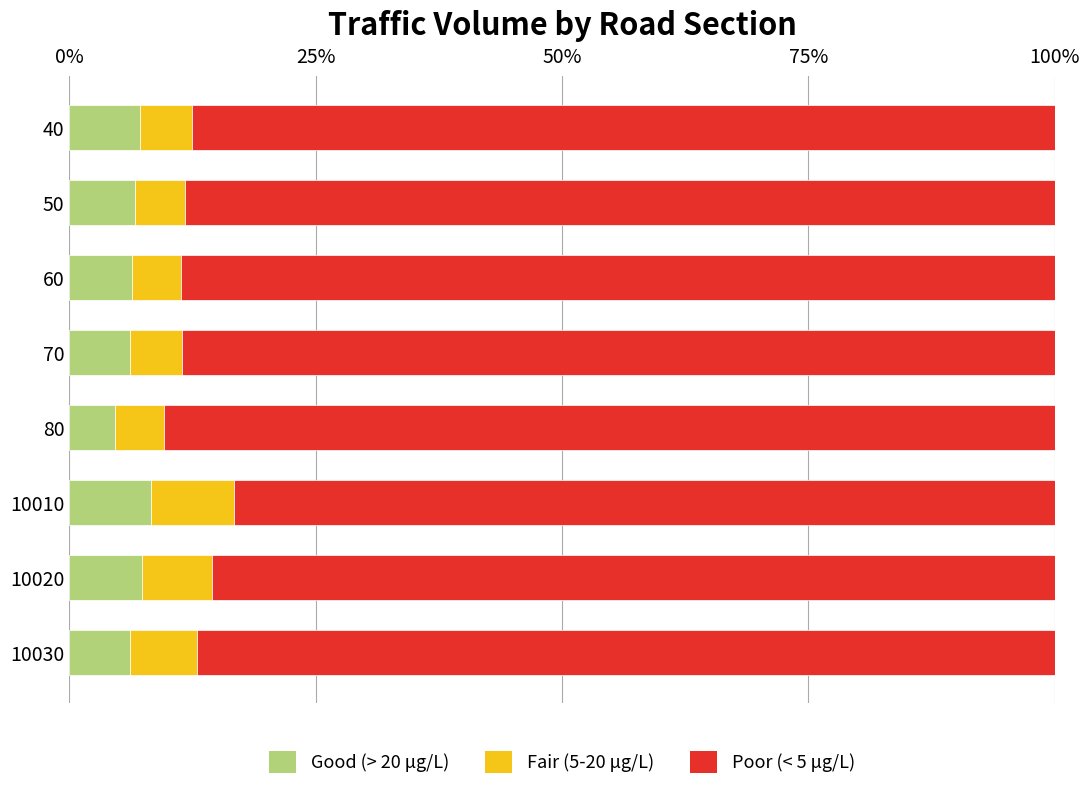

What is the difference between the maximum and minimum values in the Good (> 20 μg/L) series?

3.7